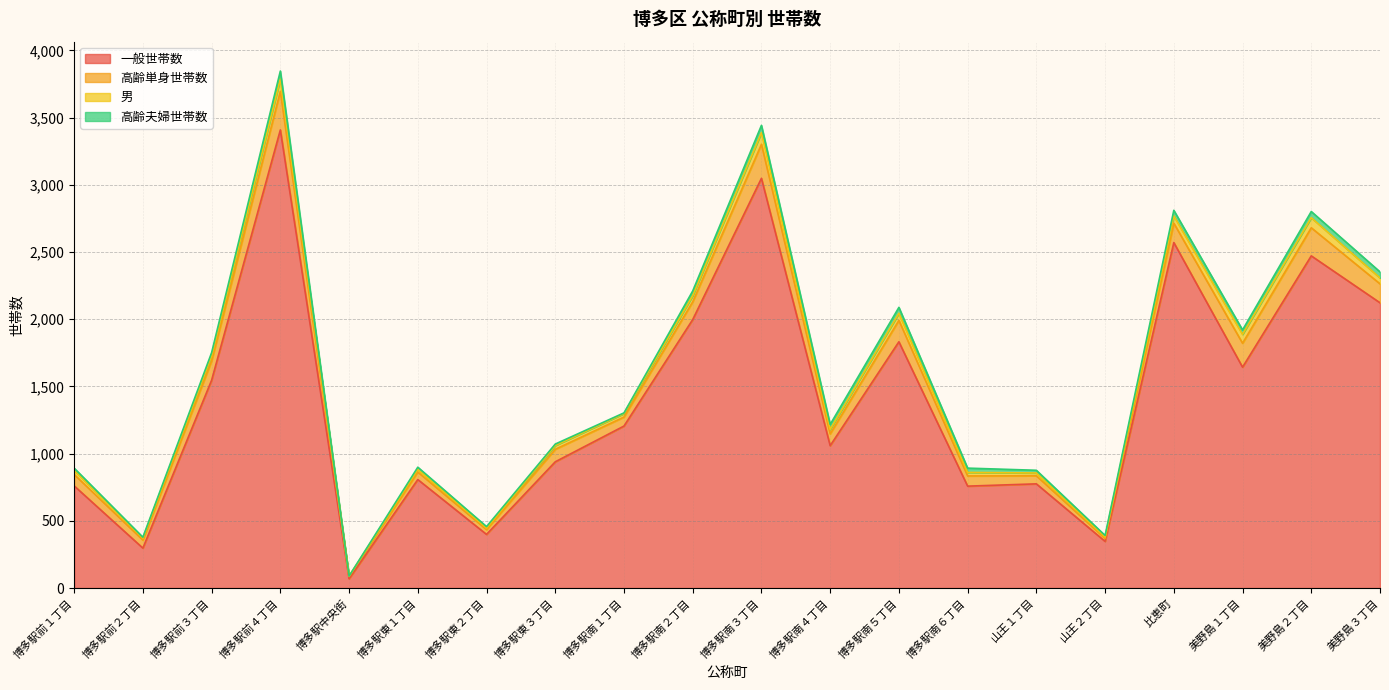

True or false: 男 has more than 2 points higher than both neighbors.

True